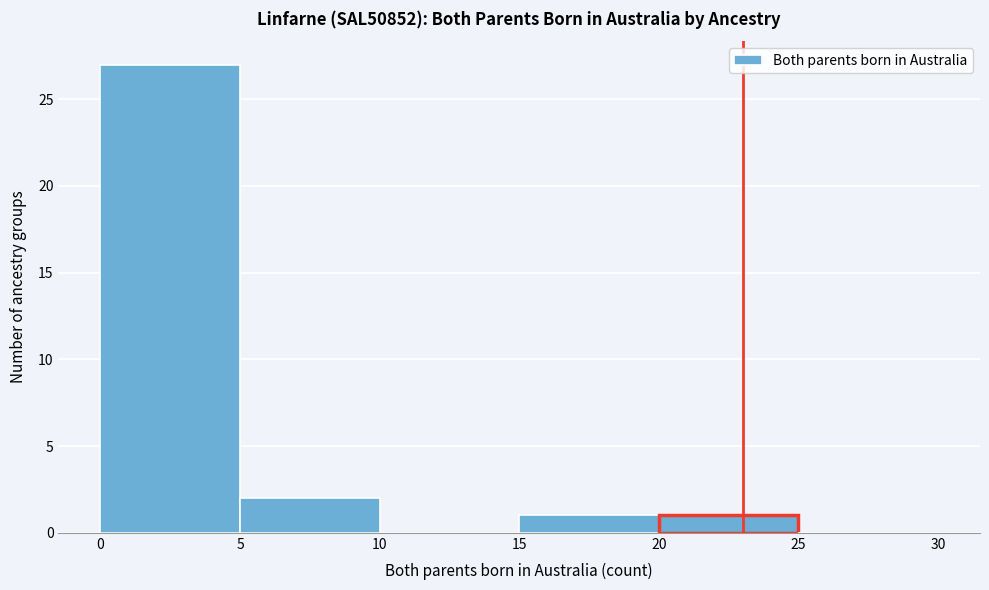

Over which range of the x-axis is the bar tallest?

0 to 5